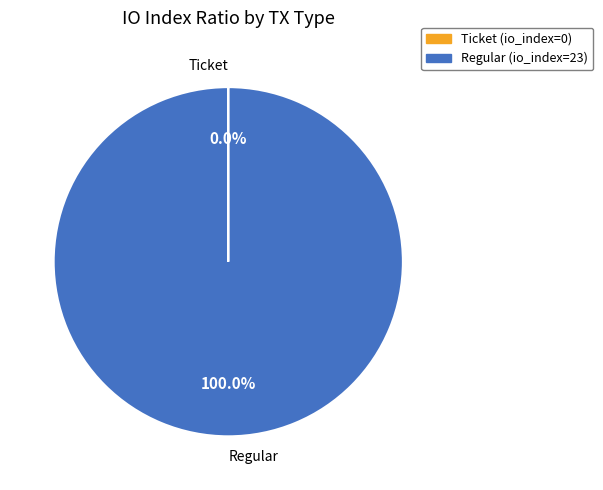

Is there any slice that represents more than half of the pie?

Yes